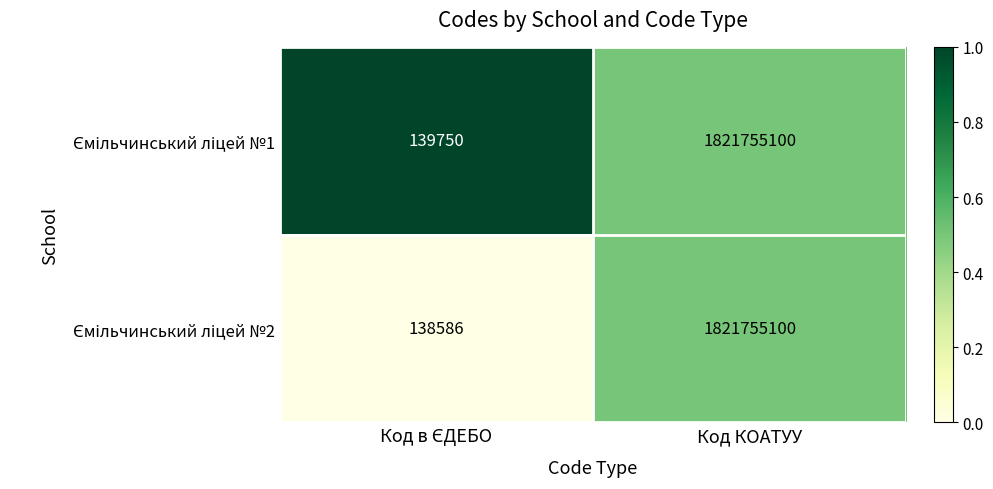

What is the total value across all series at Код КОАТУУ?

3643510200